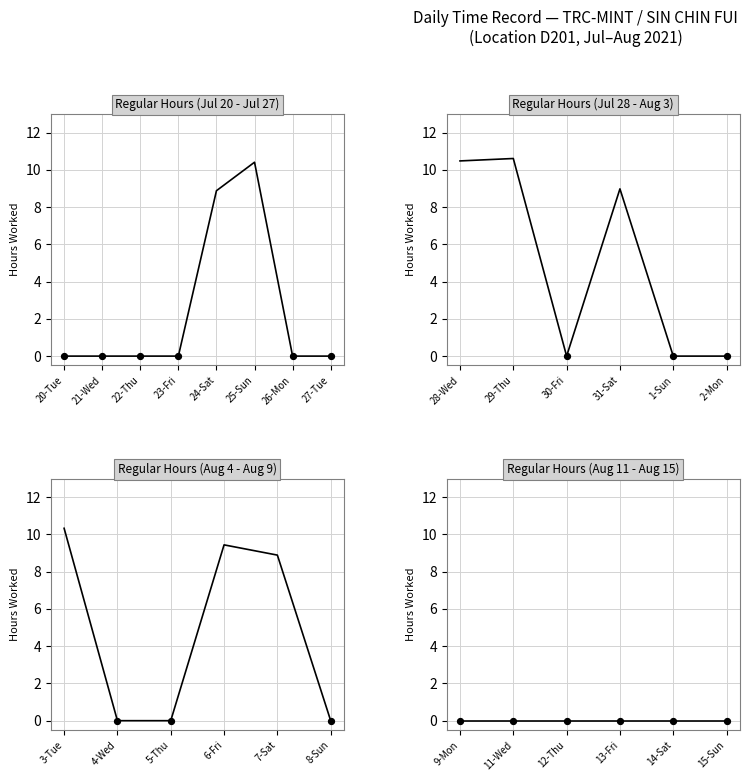

Which series contains the highest Y value?

Regular Hours